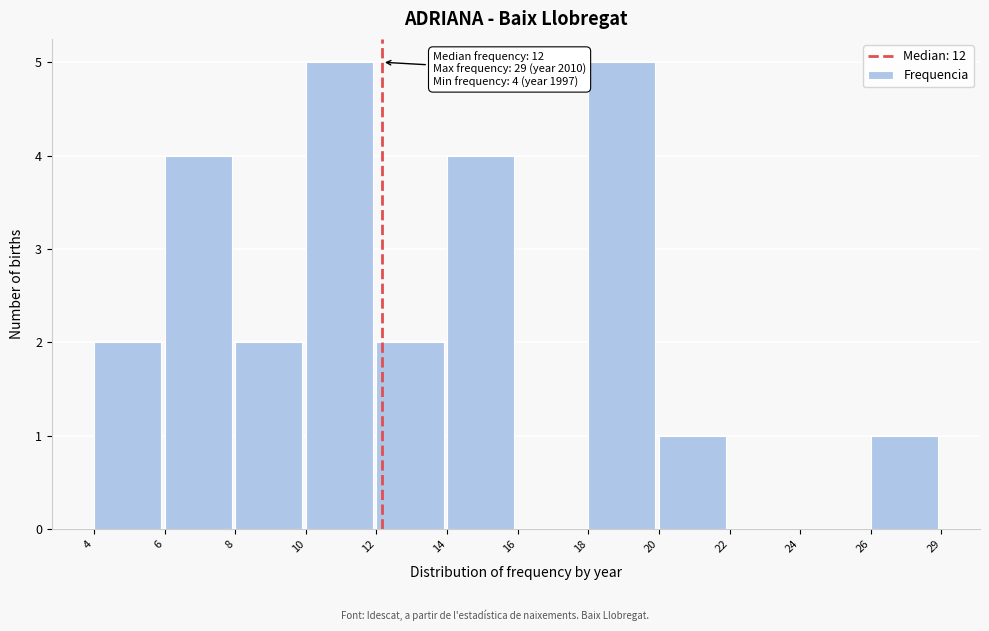

Reading right to left, what are all the values shown in this chart?

26=1	24=0	22=0	20=1	18=5	16=0	14=4	12=2	10=5	8=2	6=4	4=2